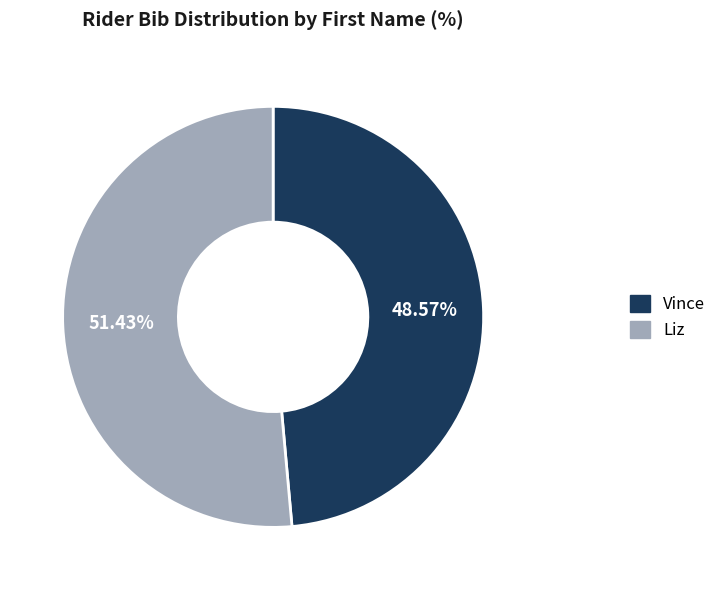

Rank the categories by value from lowest to highest.

Vince, Liz